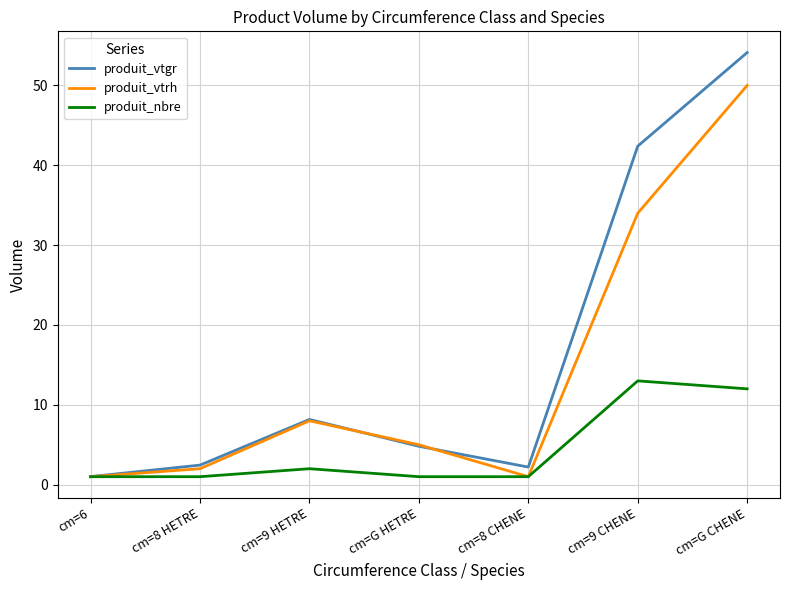

Is this an area chart (filled region under the line)?

No